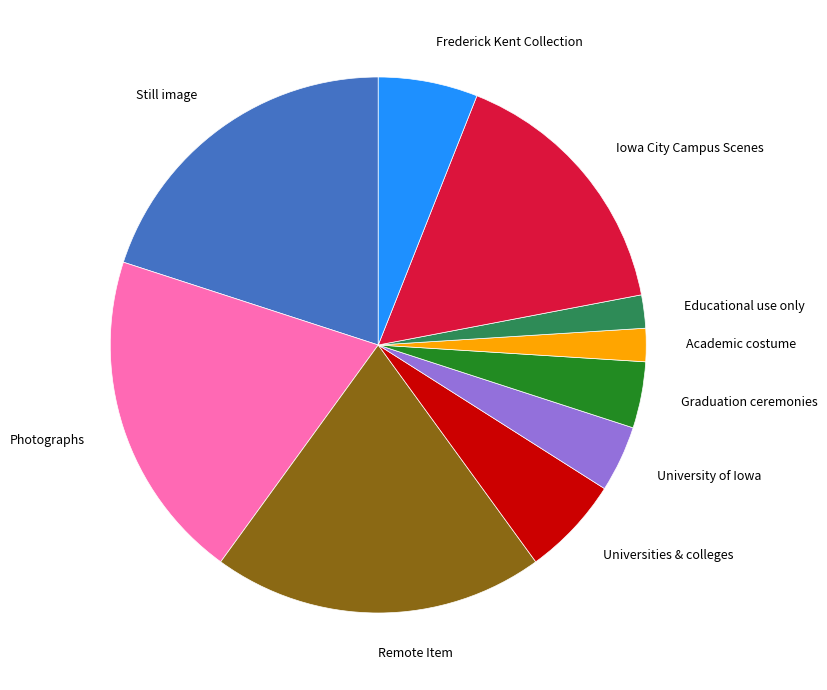

Does Graduation ceremonies represent more than half of the total?

No